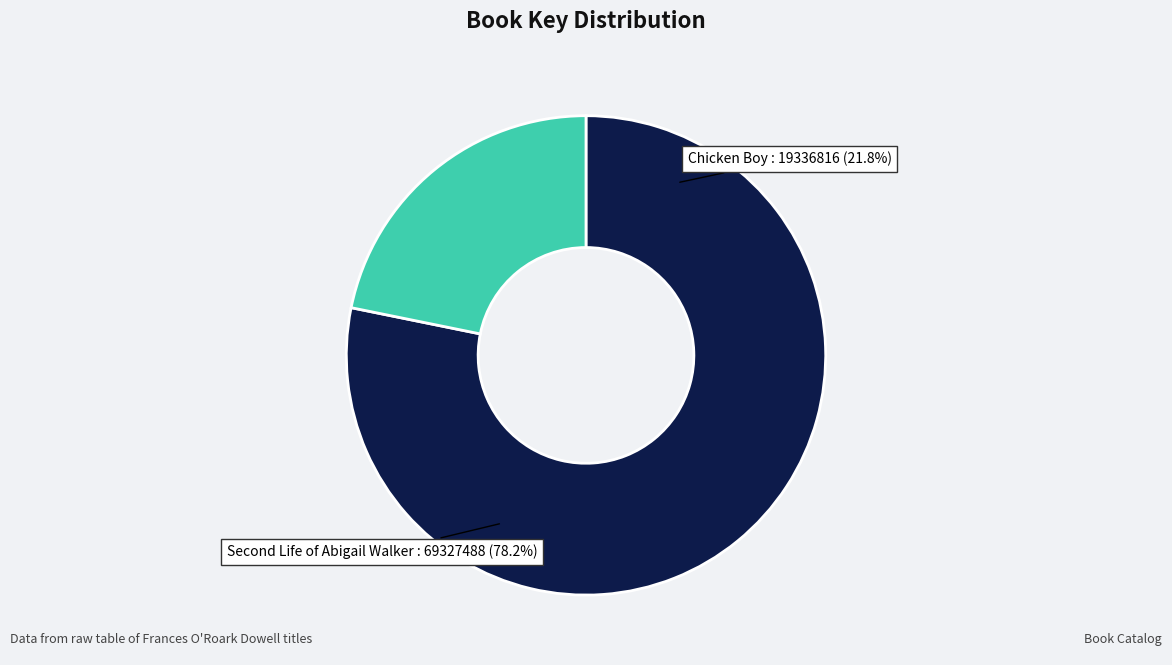

Rank the categories by value from highest to lowest.

Second Life of Abigail Walker, Chicken Boy